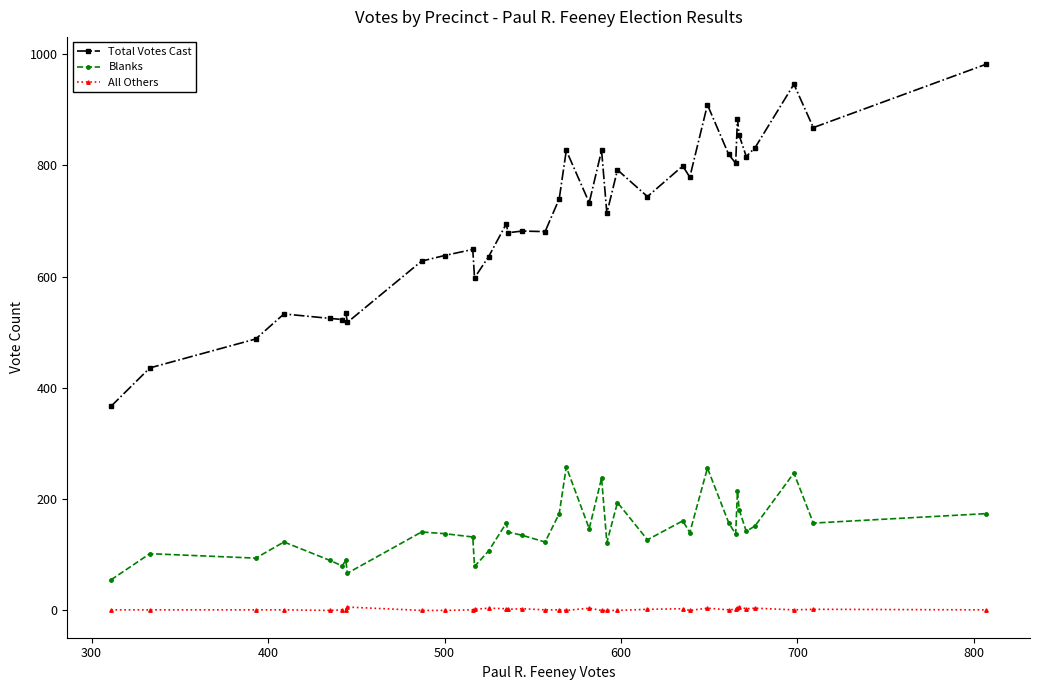

What is the difference between the maximum and minimum values in the All Others series?

6